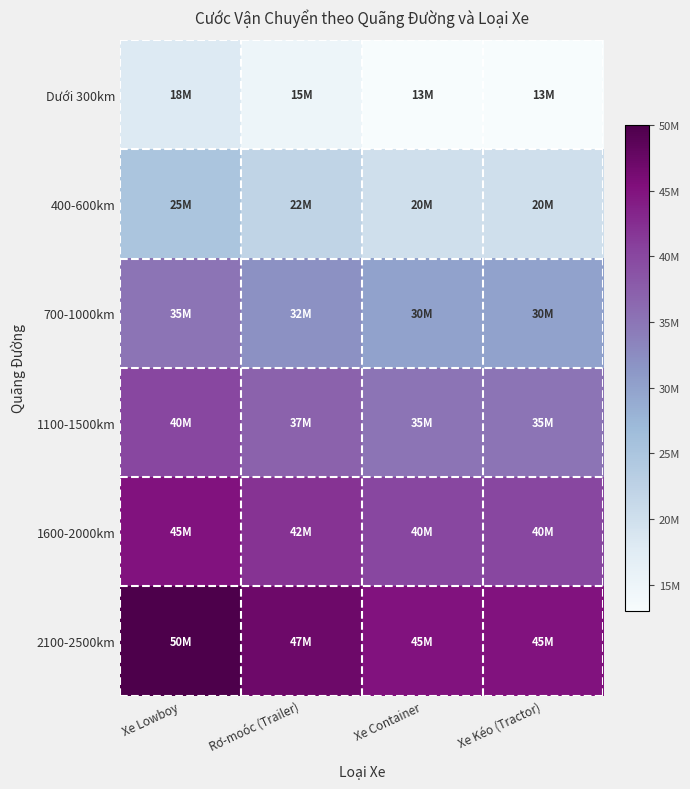

At how many categories does at least one series exceed 24161108?

4